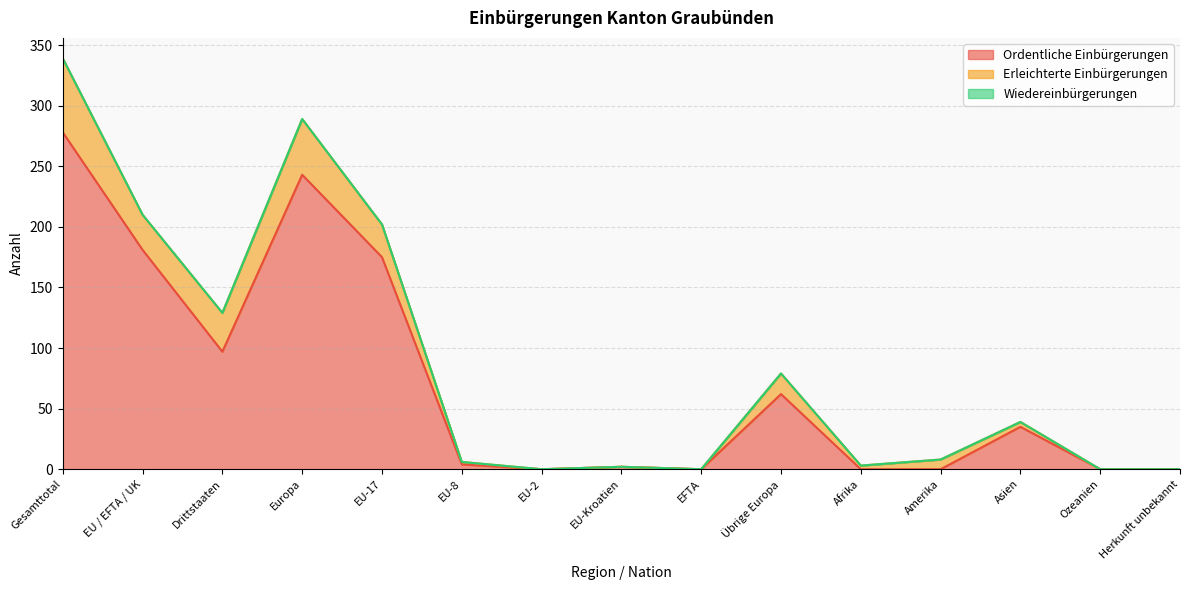

Which category has the highest value in the Erleichterte Einbürgerungen series?

Gesamttotal